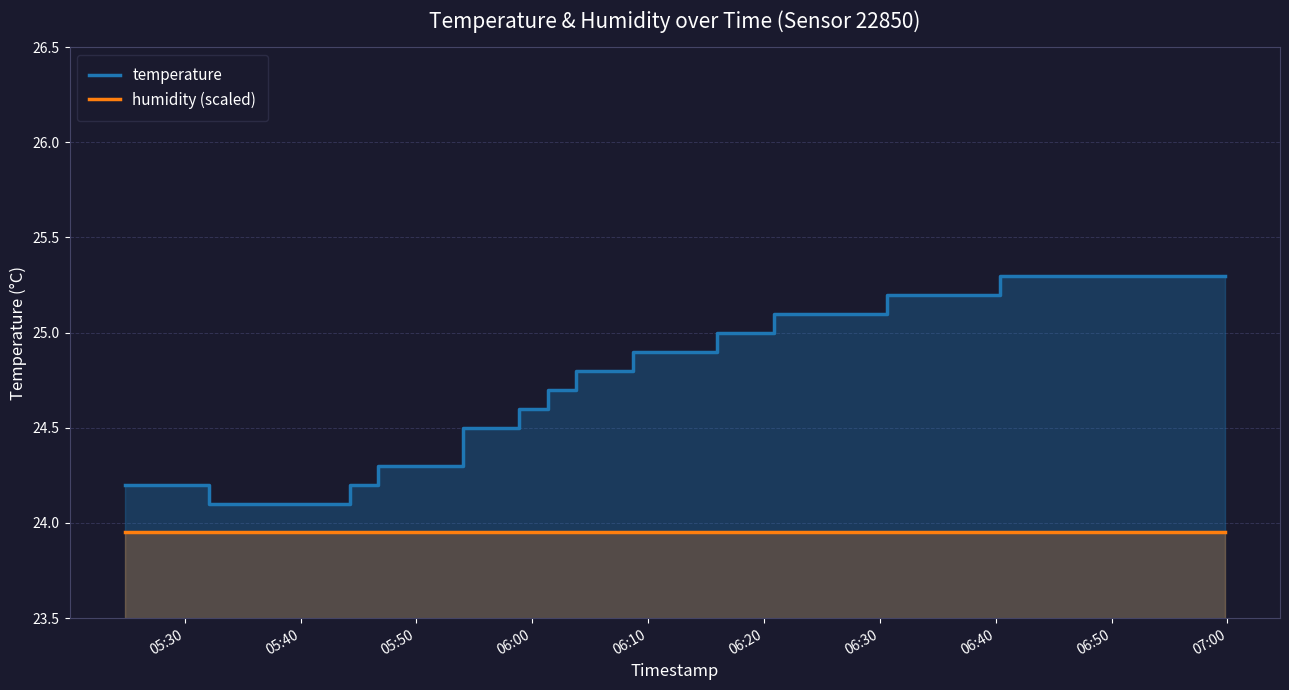

Rank the series by their maximum value, from highest to lowest.

temperature, humidity (scaled)